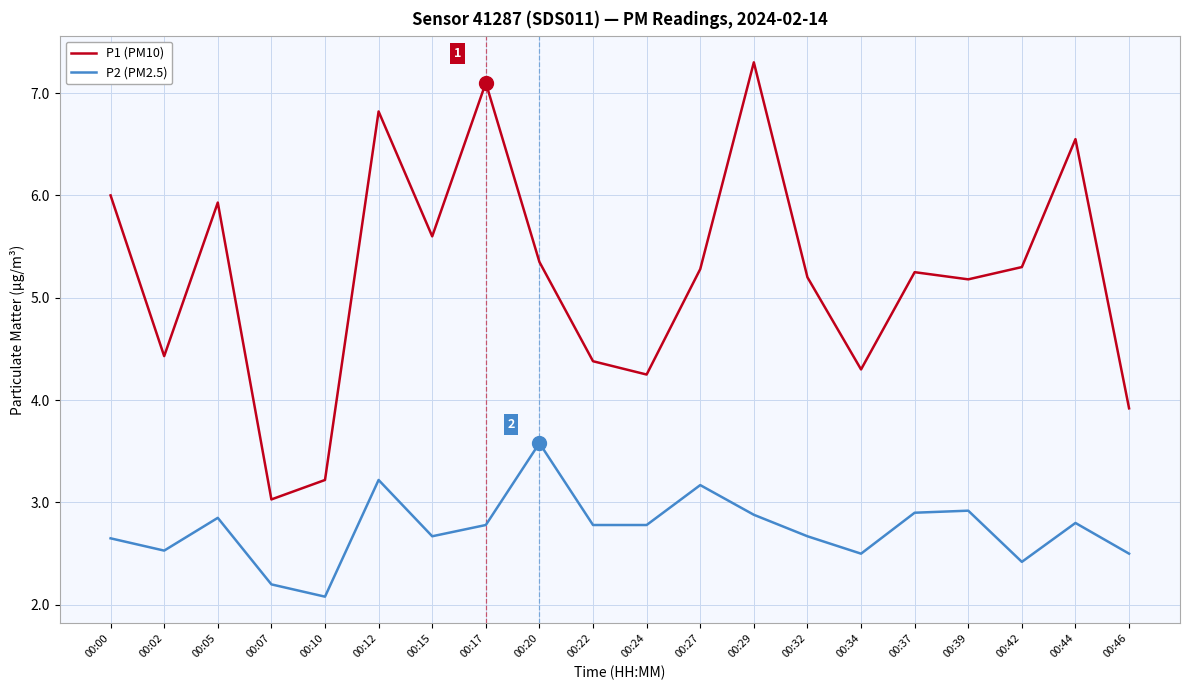

Where does the P1 (PM10) series first go above 5?

00:00